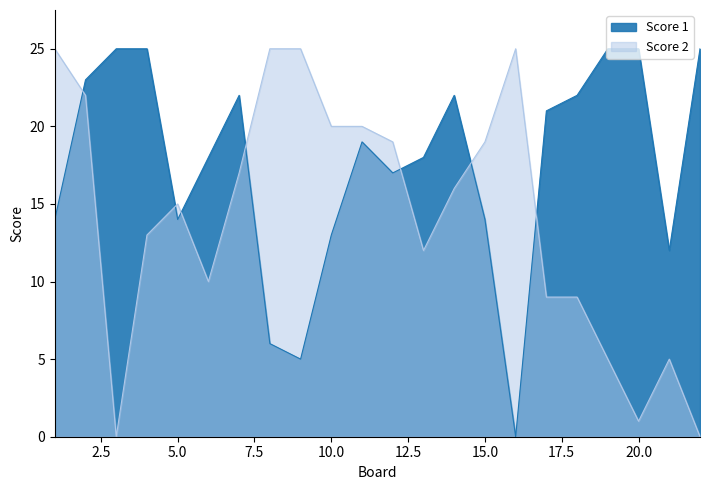

Where is Score 2 nearest to the value 12?

13